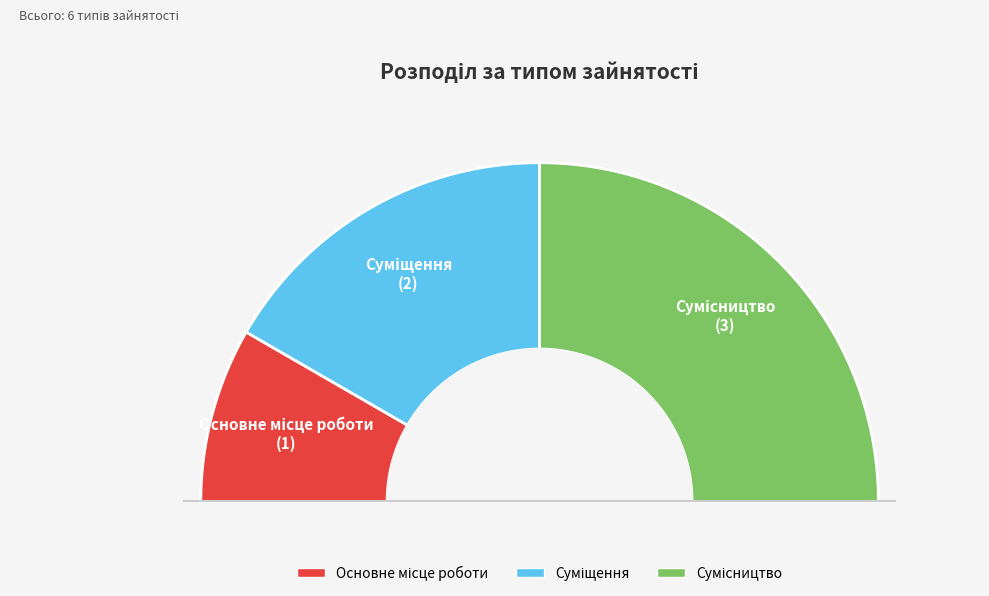

The Сумісництво slice represents 61% of the pie. True or false?

False